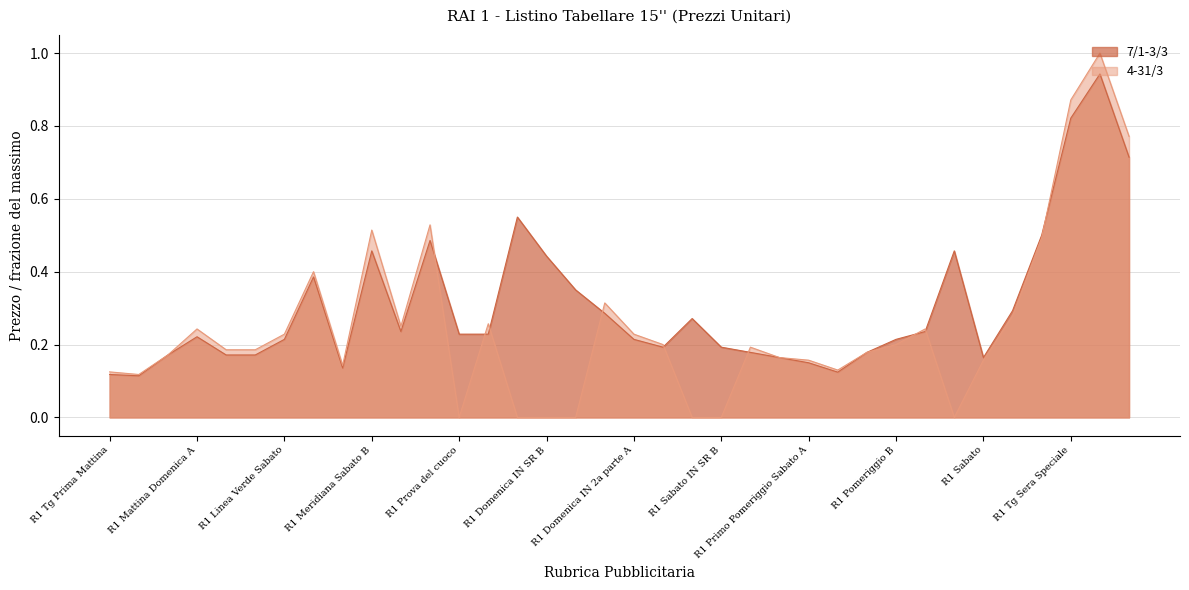

Reading left to right, transcribe all the data shown in this chart.

7/1-3/3: 0.1	0.1	0.2	0.2	0.2	0.2	0.2	0.4	0.1	0.5	0.2	0.5	0.2	0.2	0.6	0.4	0.3	0.3	0.2	0.2	0.3	0.2	0.2	0.2	0.1	0.1	0.2	0.2	0.2	0.5	0.2	0.3	0.5	0.8	0.9	0.7
4-31/3: 0.1	0.1	0.2	0.2	0.2	0.2	0.2	0.4	0.1	0.5	0.2	0.5	0.0	0.3	0.0	0.0	0.0	0.3	0.2	0.2	0.0	0.0	0.2	0.2	0.2	0.1	0.2	0.2	0.2	0.0	0.2	0.3	0.5	0.9	1.0	0.8